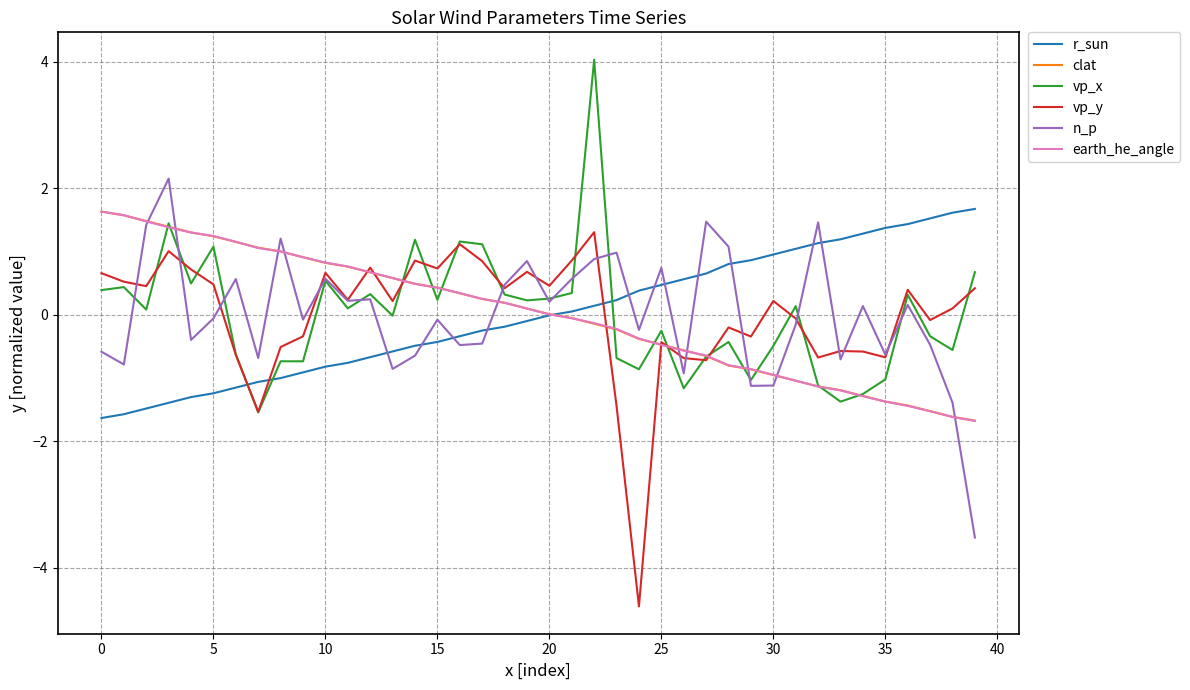

What are all the series names shown in the legend?

r_sun, clat, vp_x, vp_y, n_p, earth_he_angle